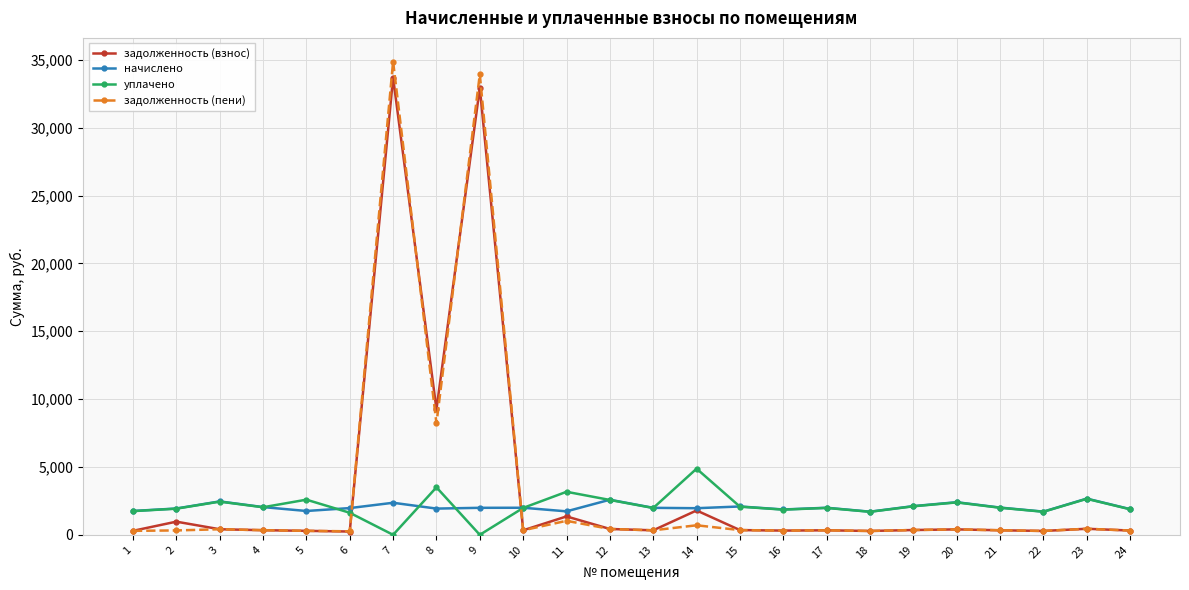

What is the value of the начислено point at the 3rd from the left?

2462.4